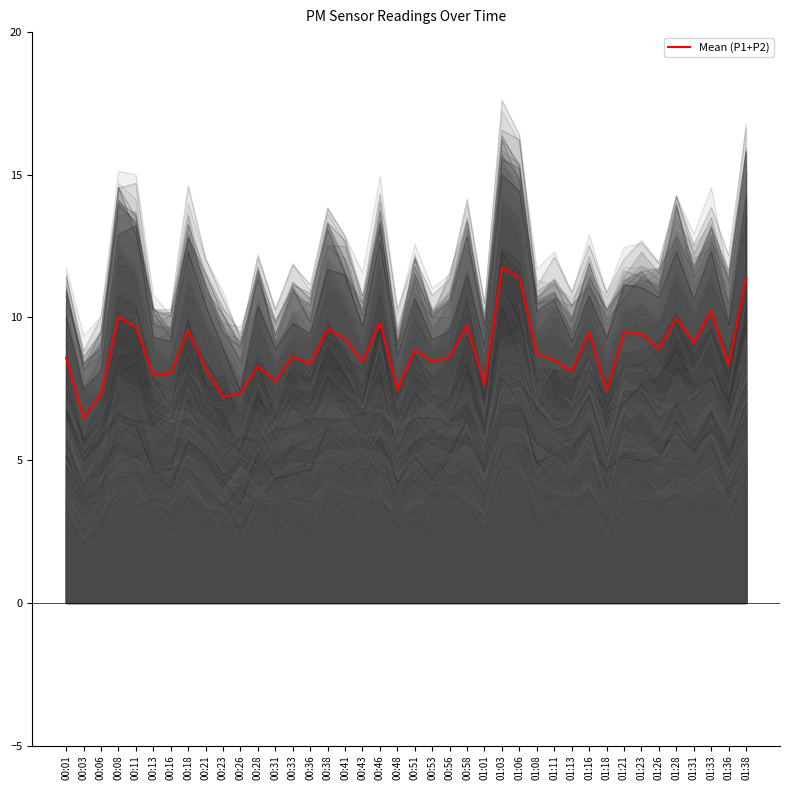

List the labels in order of value, smallest first.

00:03, 00:23, 00:06, 00:26, 01:18, 00:48, 01:01, 00:31, 00:13, 00:16, 01:13, 00:21, 00:28, 01:36, 00:36, 00:43, 00:53, 01:11, 00:01, 00:56, 00:33, 01:08, 00:51, 01:26, 01:31, 00:41, 01:23, 01:21, 01:16, 00:18, 00:38, 00:11, 00:58, 00:46, 01:28, 00:08, 01:33, 01:38, 01:06, 01:03